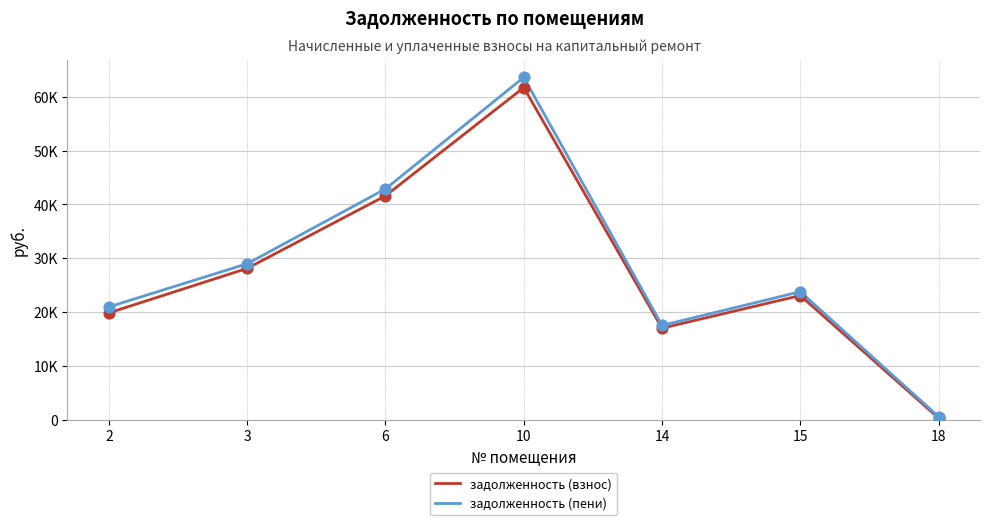

What is the total value across all series at 3?

57121.3